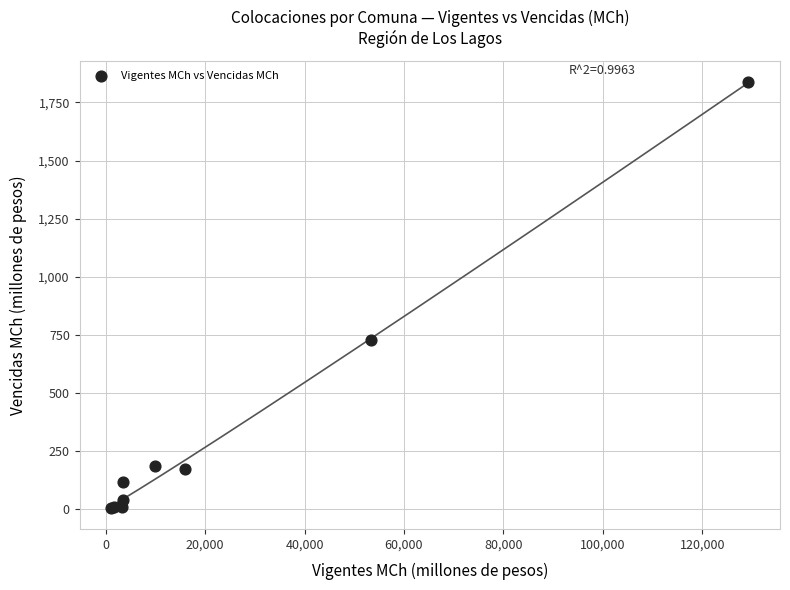

What Y value in the scatter plot is closest to 922?

726.0